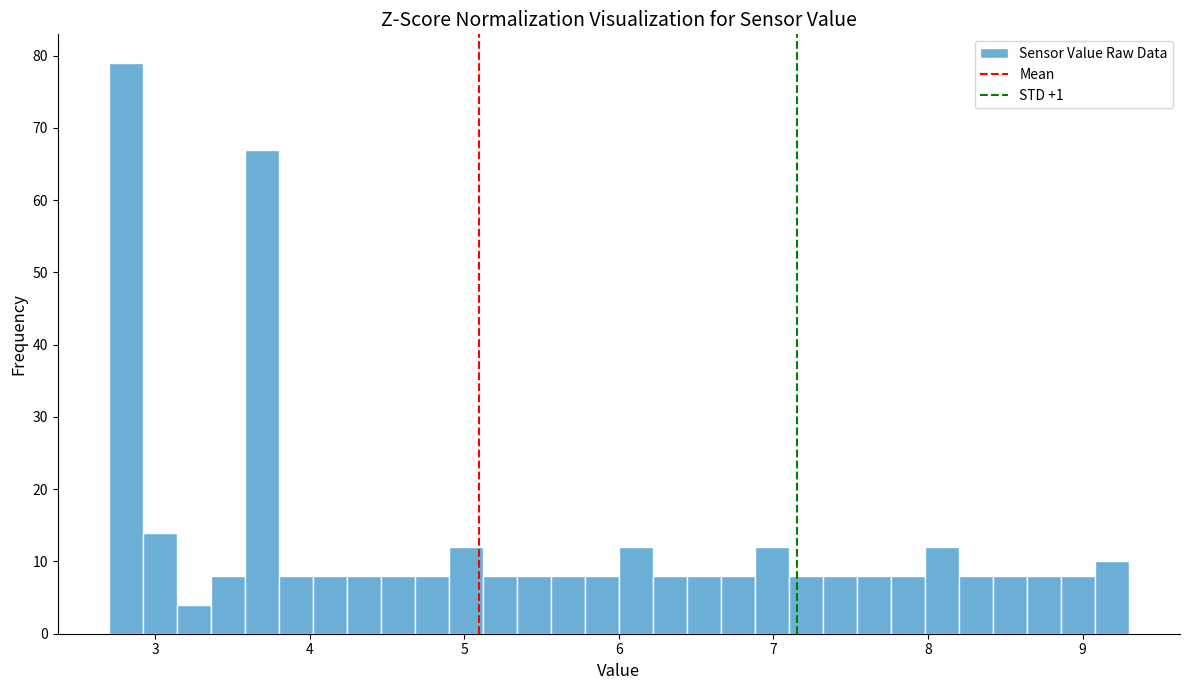

Read against the x-axis, roughly where is the centre of the tallest bar?

2.8